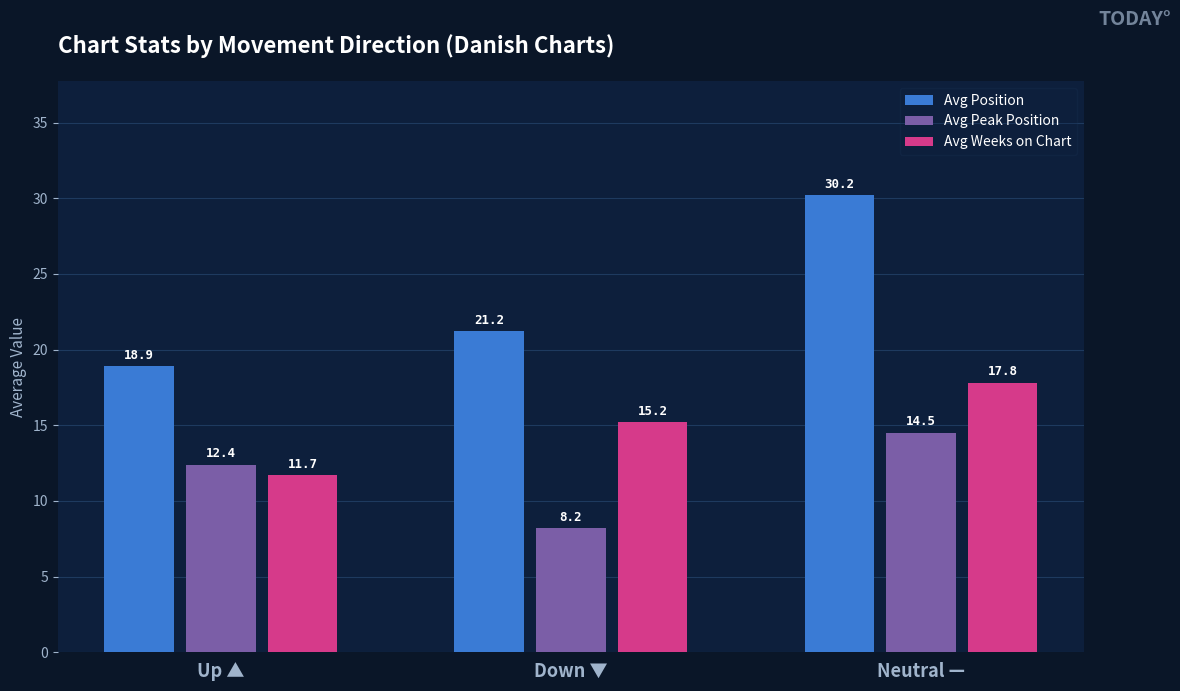

What is the sum of the Avg Peak Position values at Up ▲ and Neutral —?

26.9